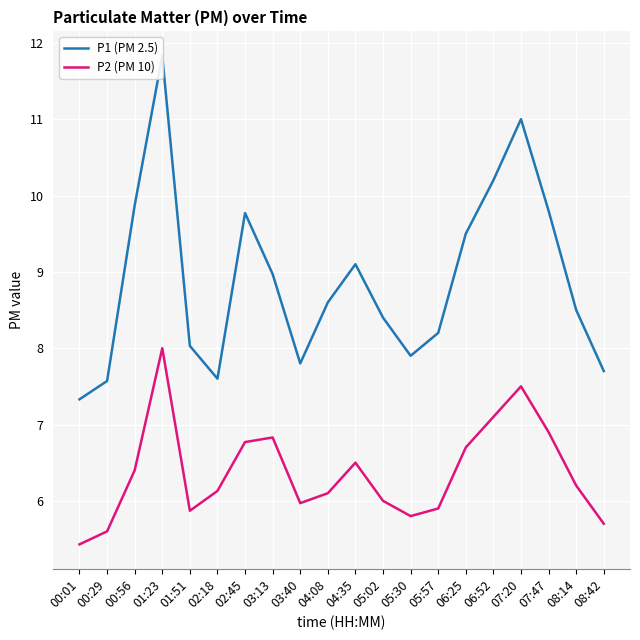

Which category has the lowest value across all series?

00:01